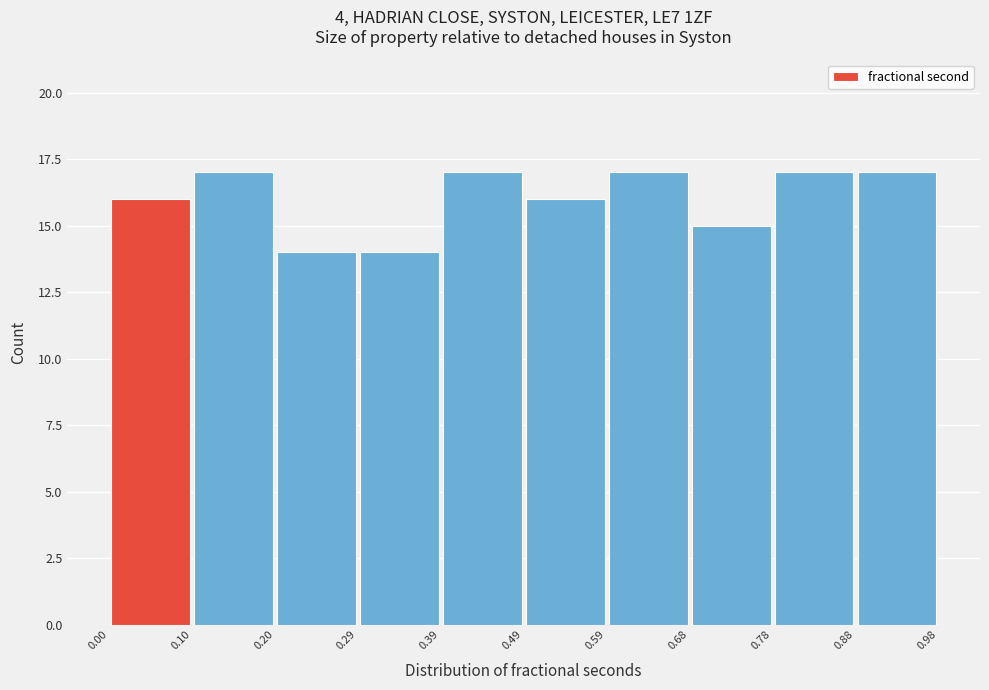

Reading left to right, transcribe this chart: for each bar, give the range it covers on the x-axis and its height. The values are not printed on the chart, so give them approximately, as read against the axis.

0.00 to 0.10: 16
0.10 to 0.20: 17
0.20 to 0.29: 14
0.29 to 0.39: 14
0.39 to 0.49: 17
0.49 to 0.59: 16
0.59 to 0.68: 17
0.68 to 0.78: 15
0.78 to 0.88: 17
0.88 to 0.98: 17